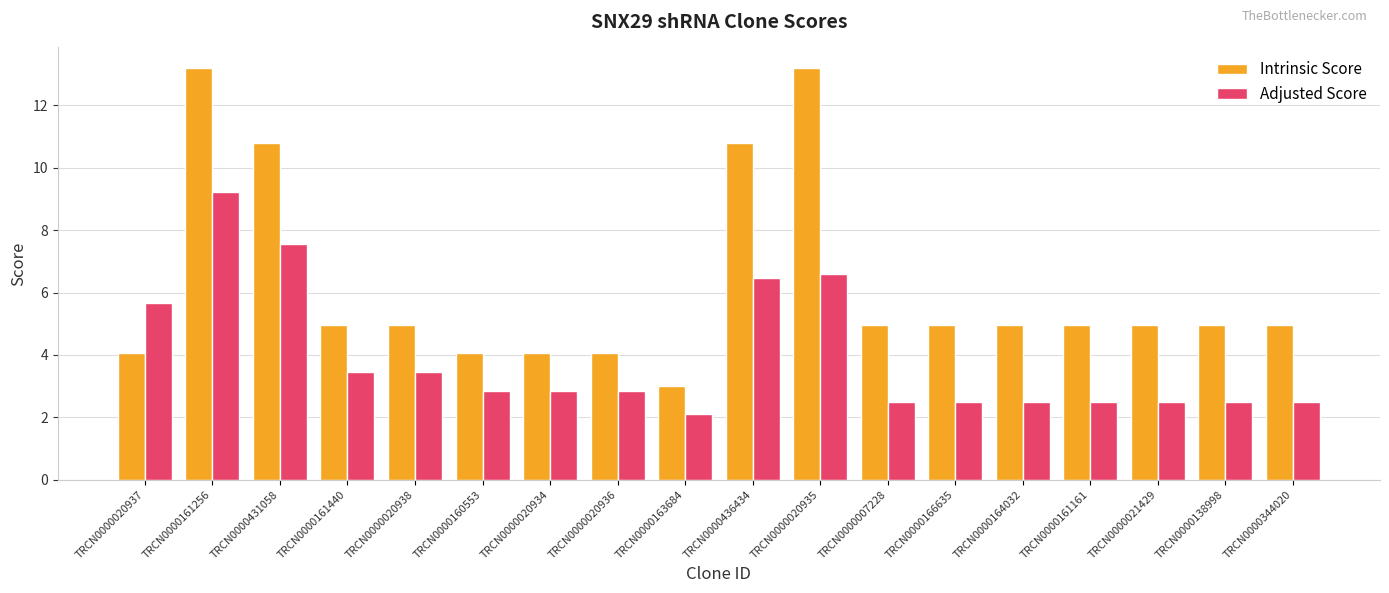

At how many categories does at least one series exceed 12?

2